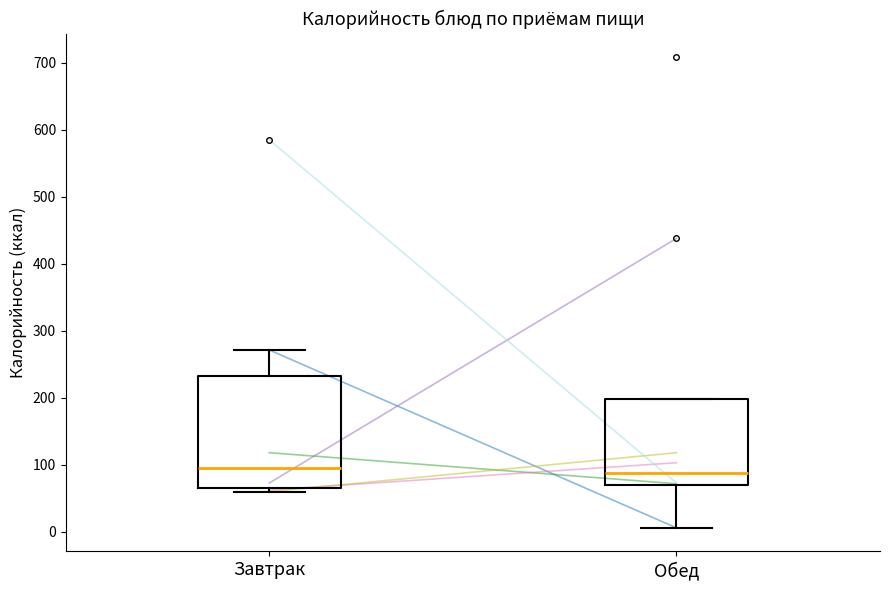

Where does the median line of the box for Обед sit on the y-axis? The values are not printed on the chart, so give them approximately, as read against the axis.

90